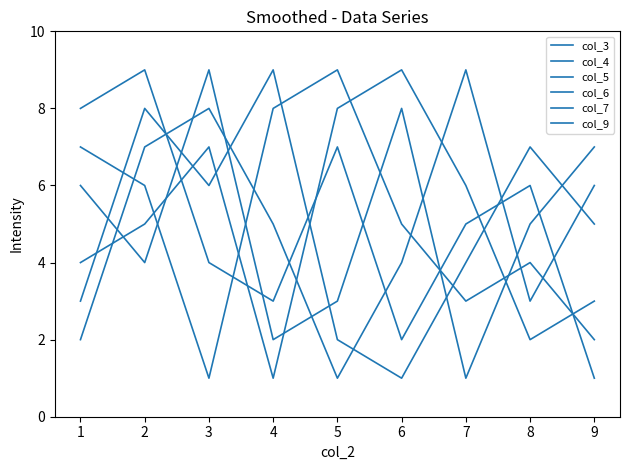

What is the value of the col_7 point at the 7th from the left?

1